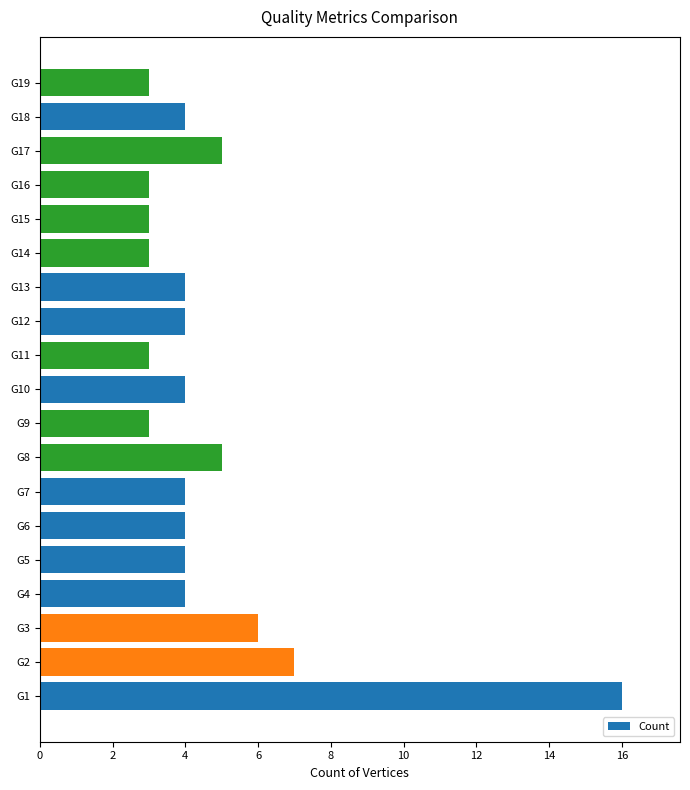

The value at G1 is 27. True or false?

False